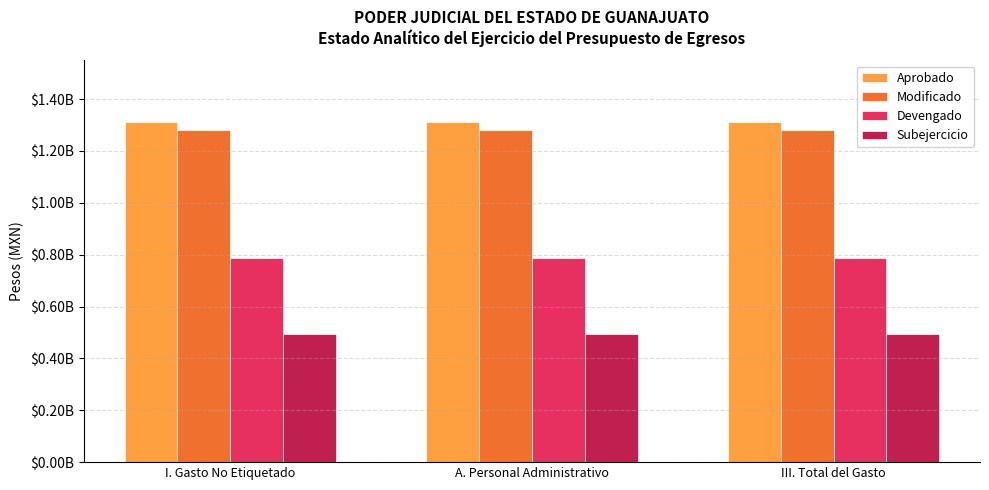

Which category has the lowest value in the Aprobado series?

I. Gasto No Etiquetado